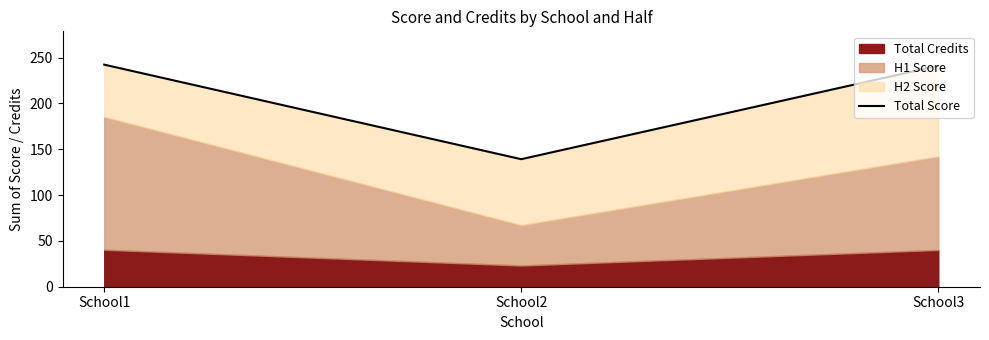

How many values exceed 241?

2